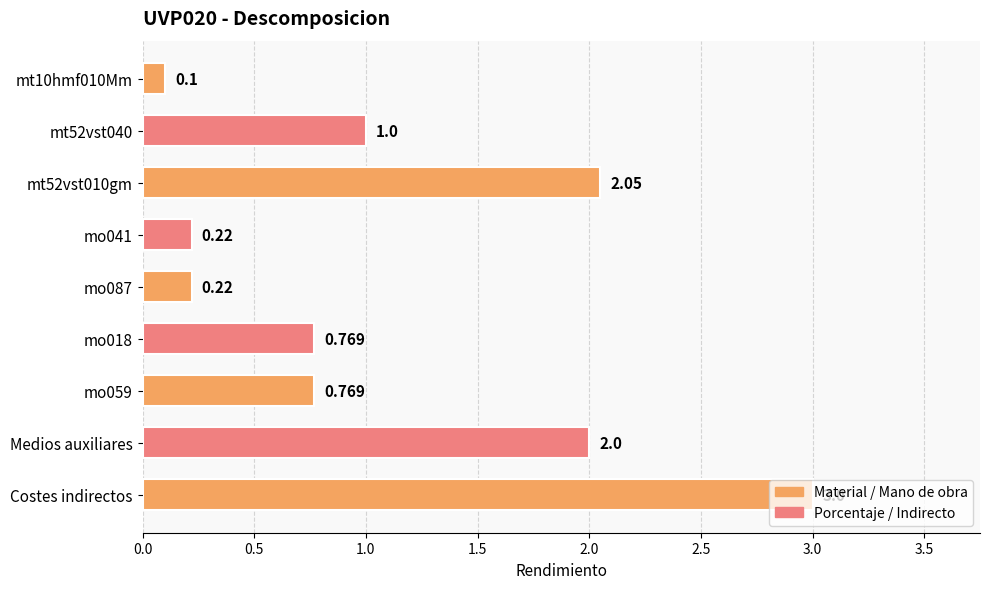

What is the maximum value shown in the chart?

3.0